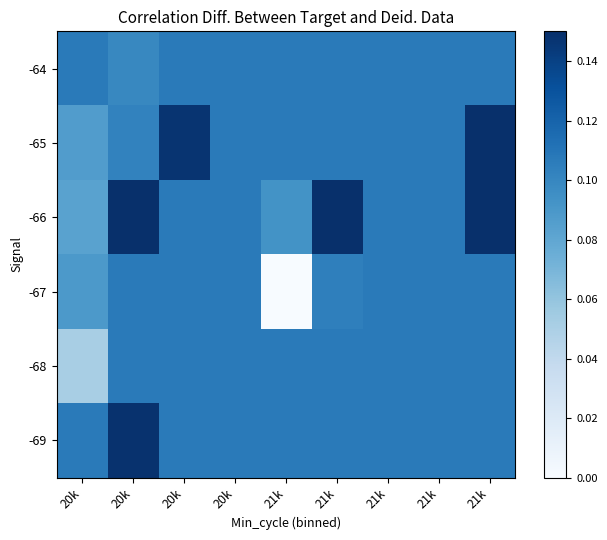

At which category does the chart reach its peak across all series?

20k